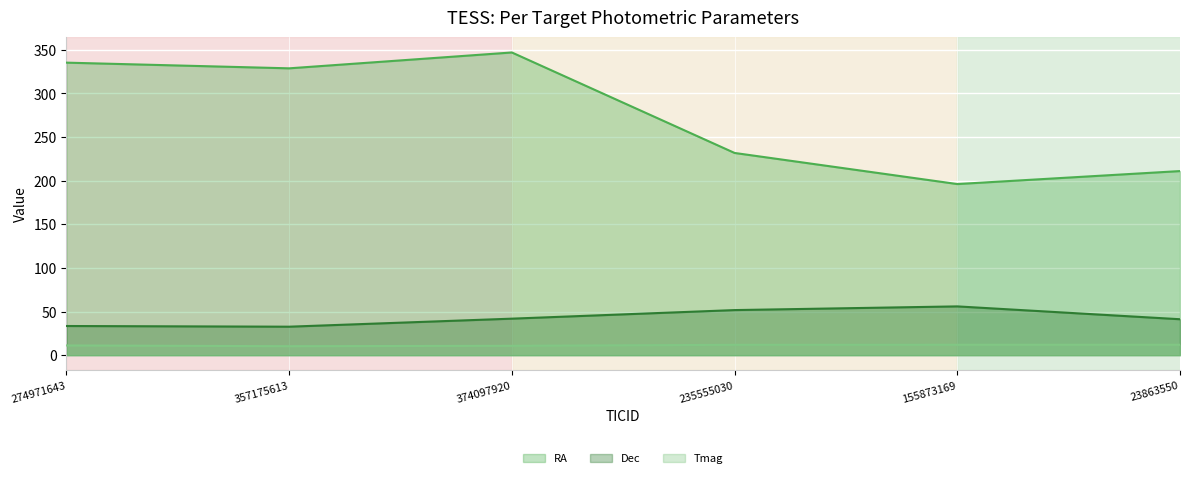

What is the greatest value displayed?

347.0